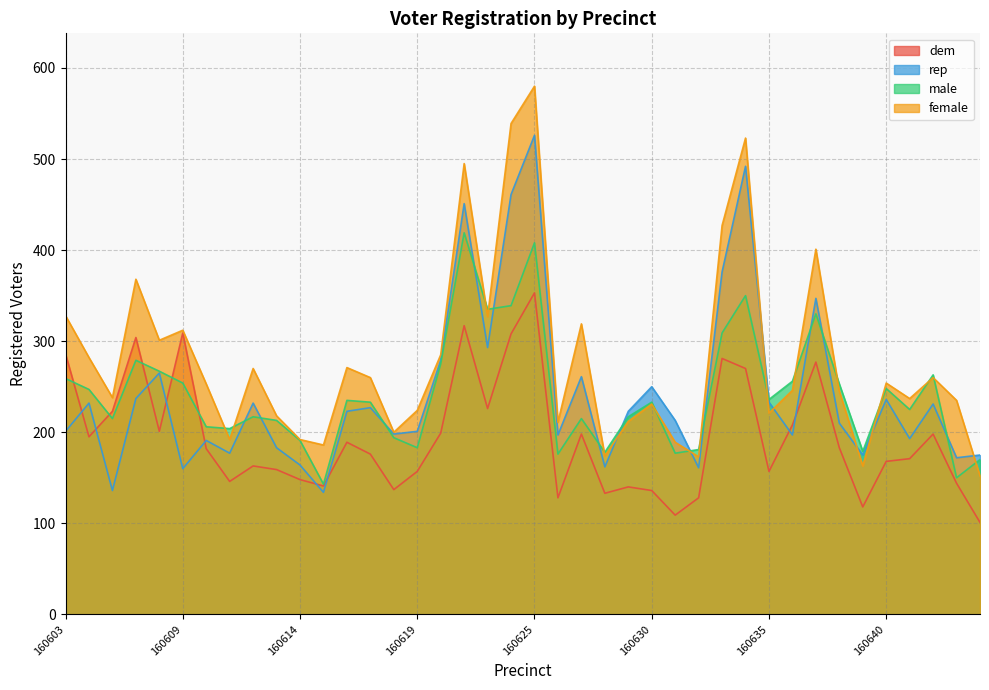

At which label is female closest to 366?

160607